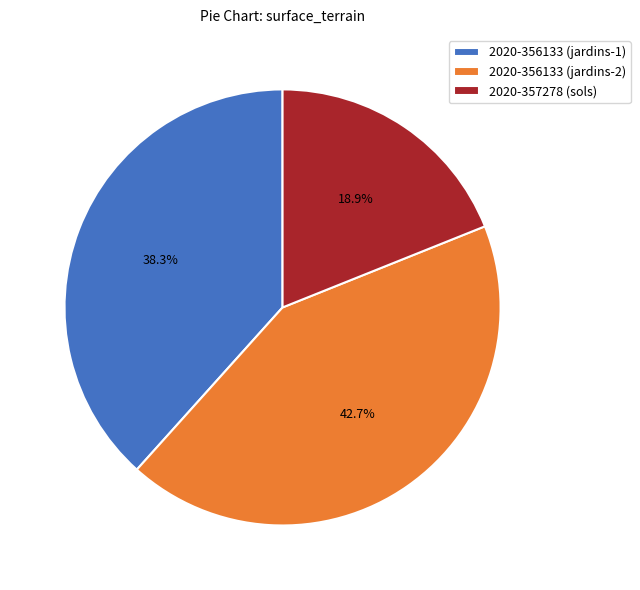

The 2020-357278 (sols) slice represents 19% of the pie. True or false?

True